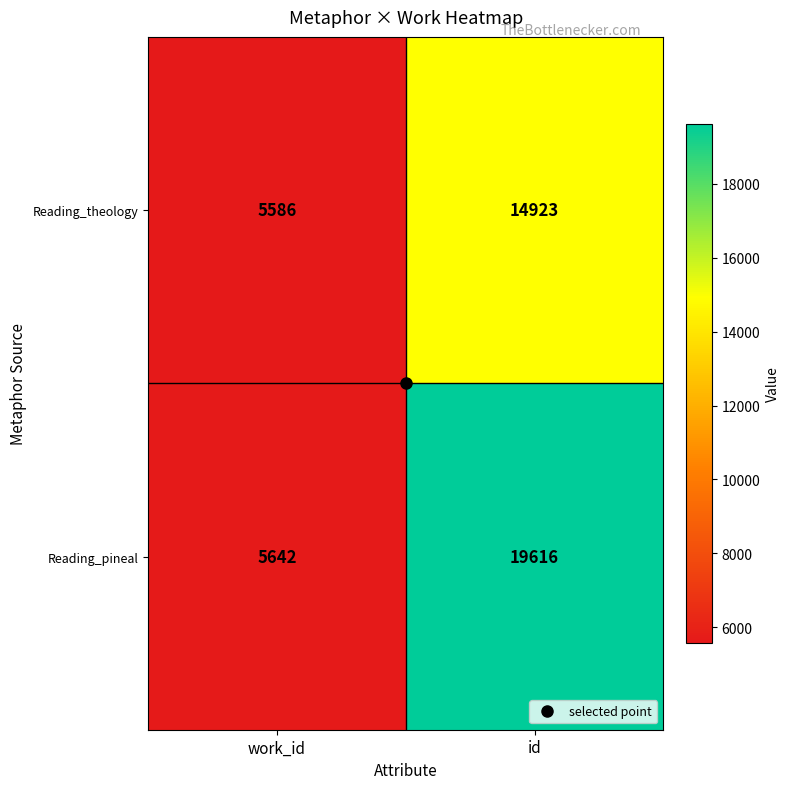

Is the value of Reading_theology at work_id greater than the value of Reading_pineal at work_id?

No